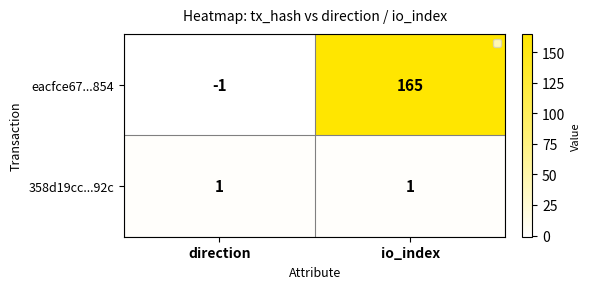

How many categories are shown in the chart?

2